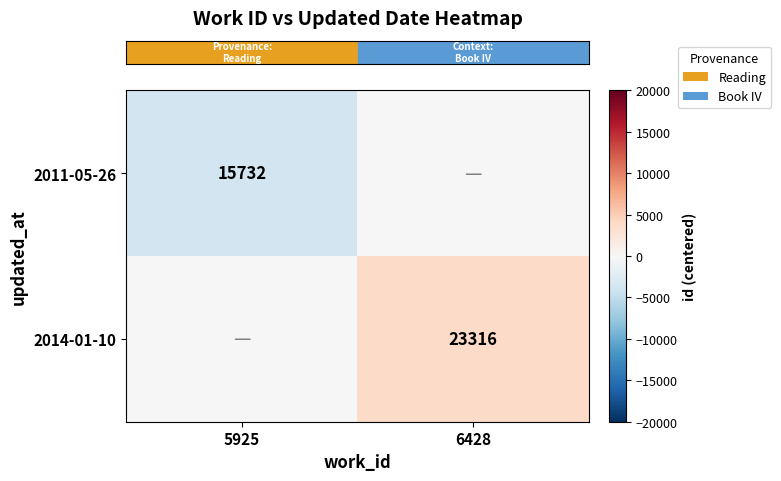

True or false: row_0 has a value of 0 at 6428.

True